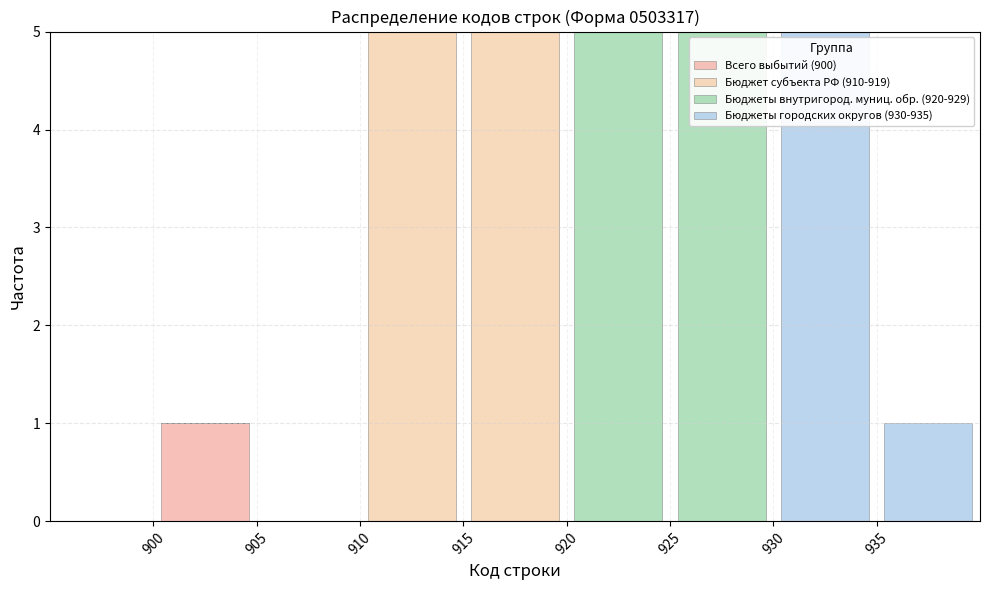

What is the total height of the stacked bar covering 935 to 940 on the x-axis? The values are not printed on the chart, so give them approximately, as read against the axis.

1